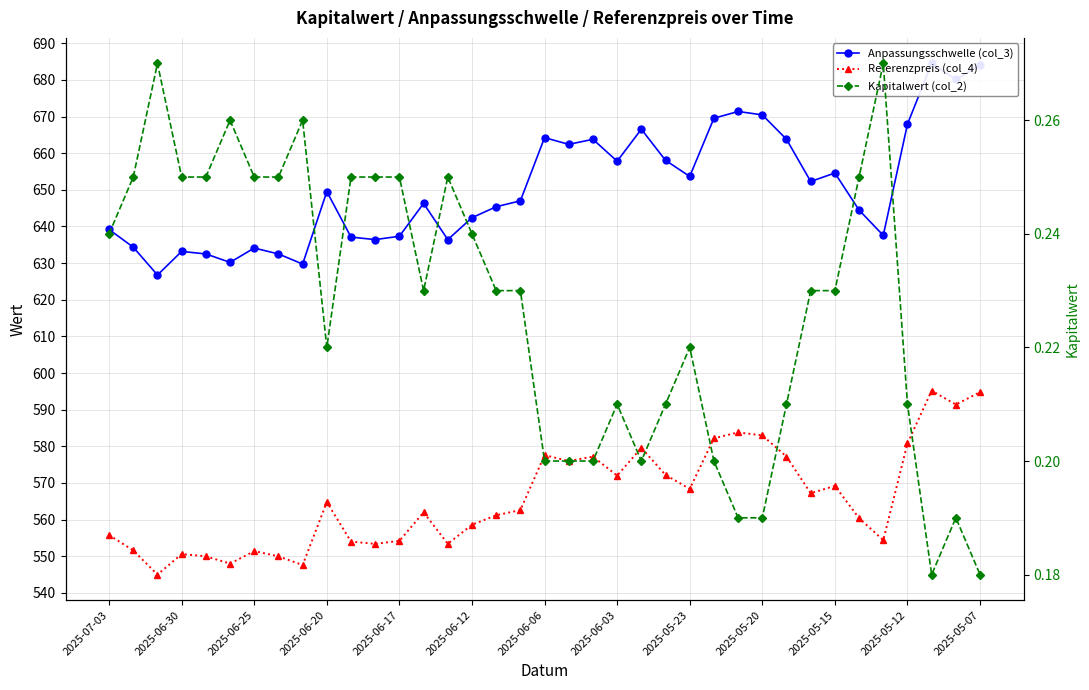

True or false: Referenzpreis (col_4) and Kapitalwert (col_2) intersect in this chart.

False